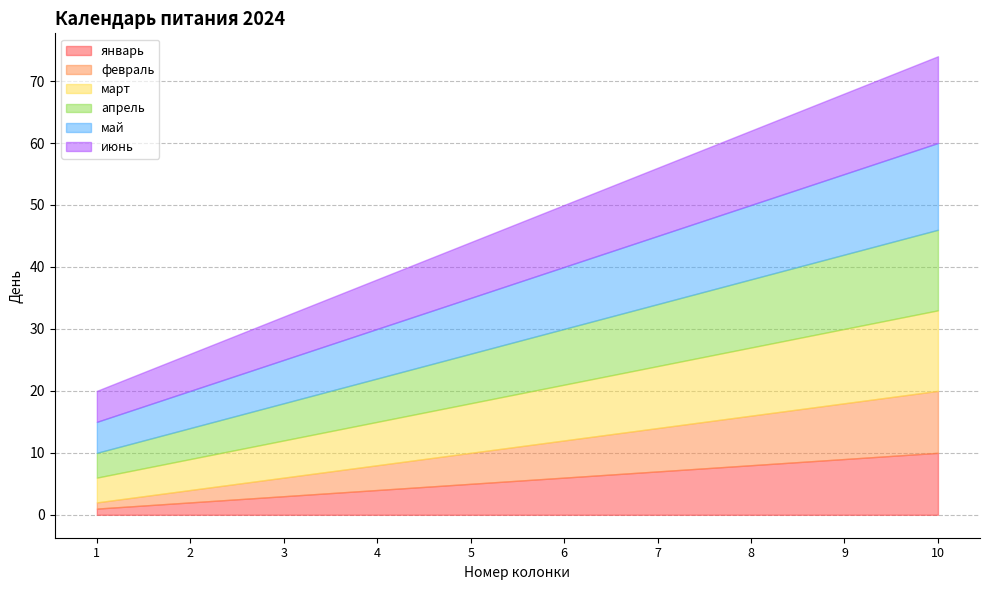

True or false: июнь and апрель cross at least once.

False